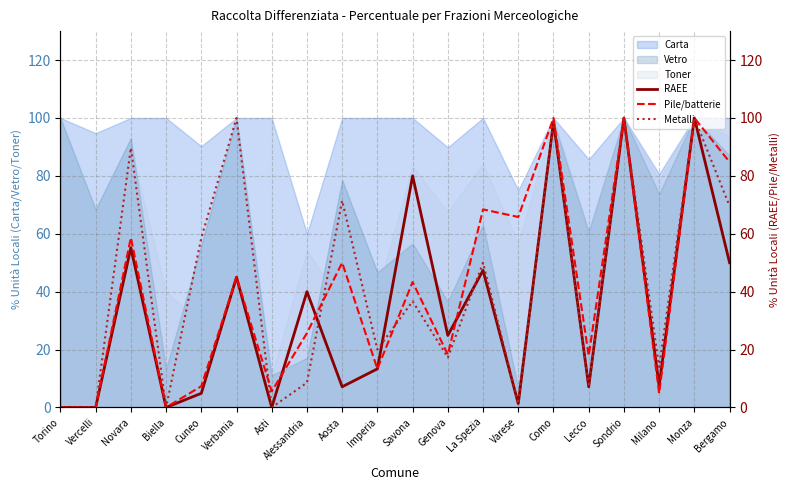

At which label does Pile/batterie reach its minimum?

Torino